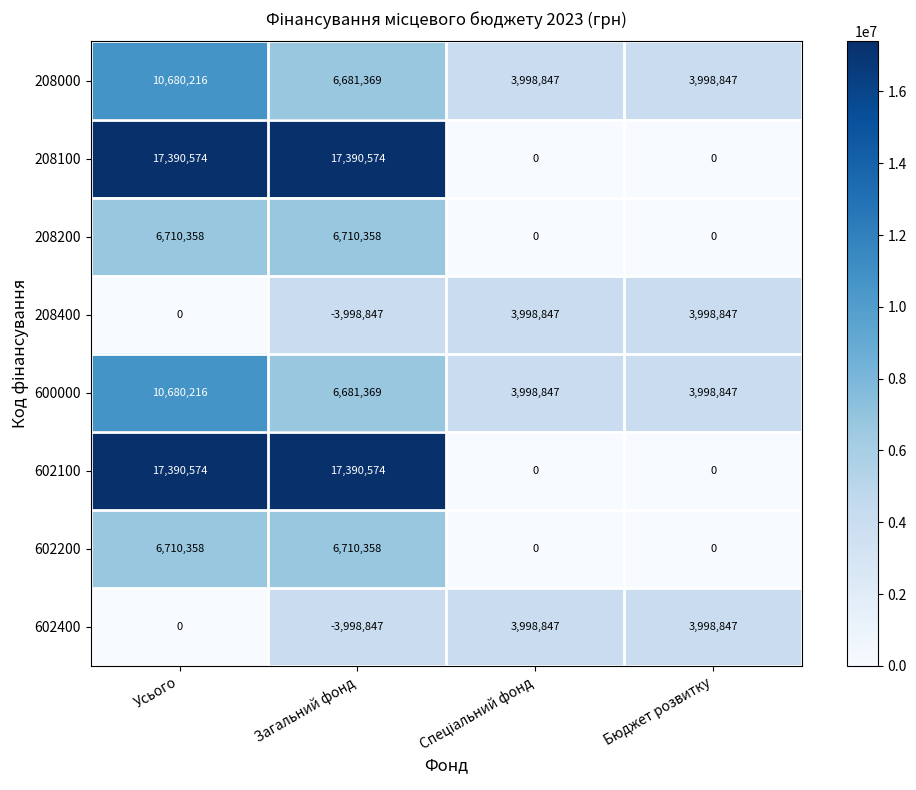

Which category has the highest value in the 600000 series?

Усього